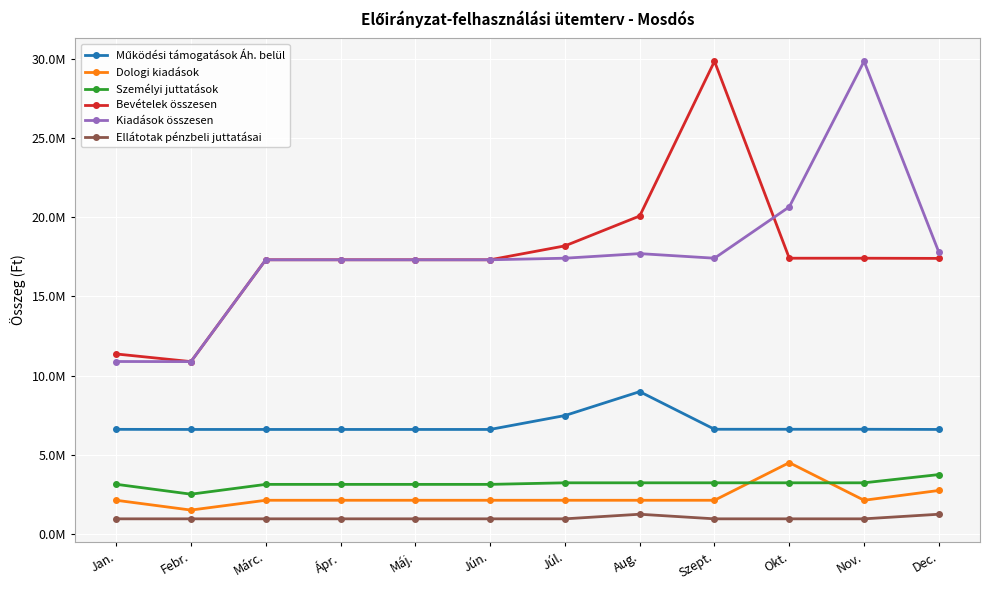

Read the Dologi kiadások value at Ápr..

2128242